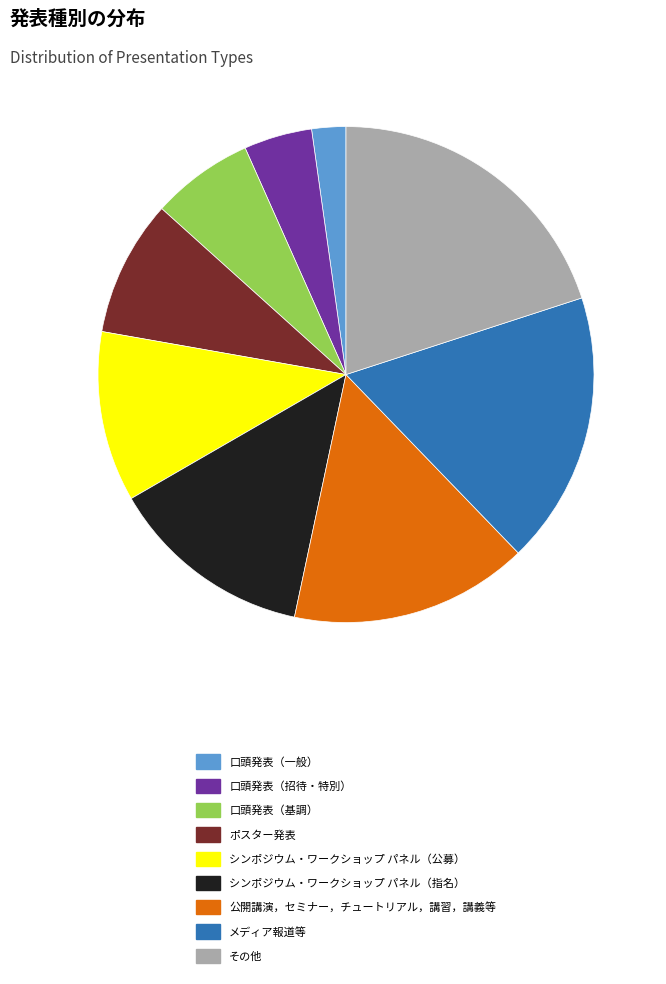

How many slices are in this pie chart?

9